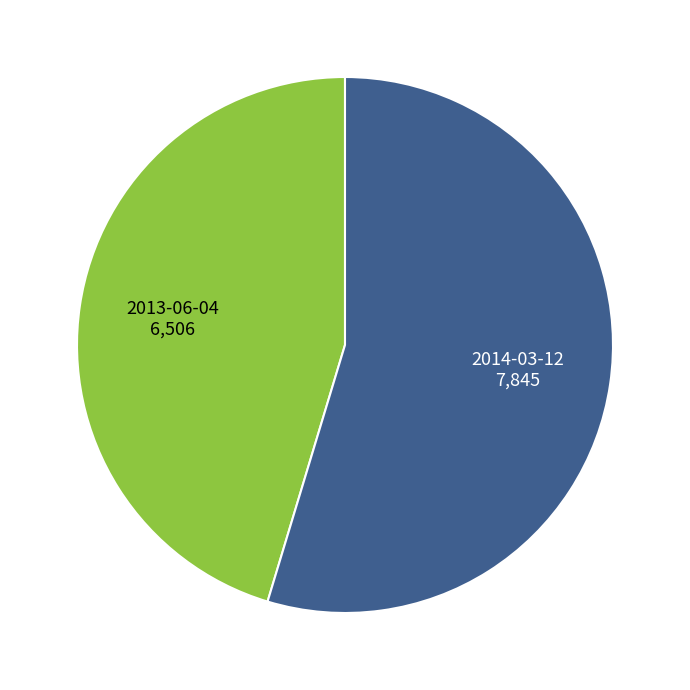

Rank the categories by value from highest to lowest.

2014-03-12, 2013-06-04